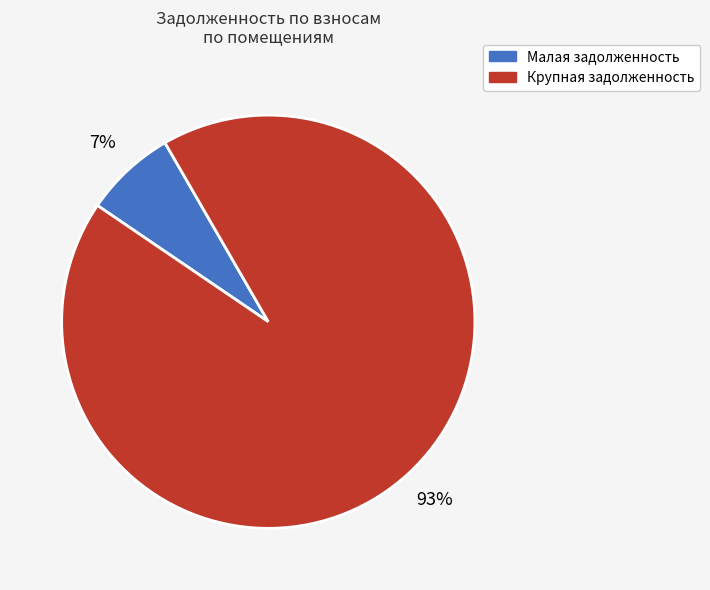

To the nearest percent, what is the difference between the largest and smallest slice percentages?

86%